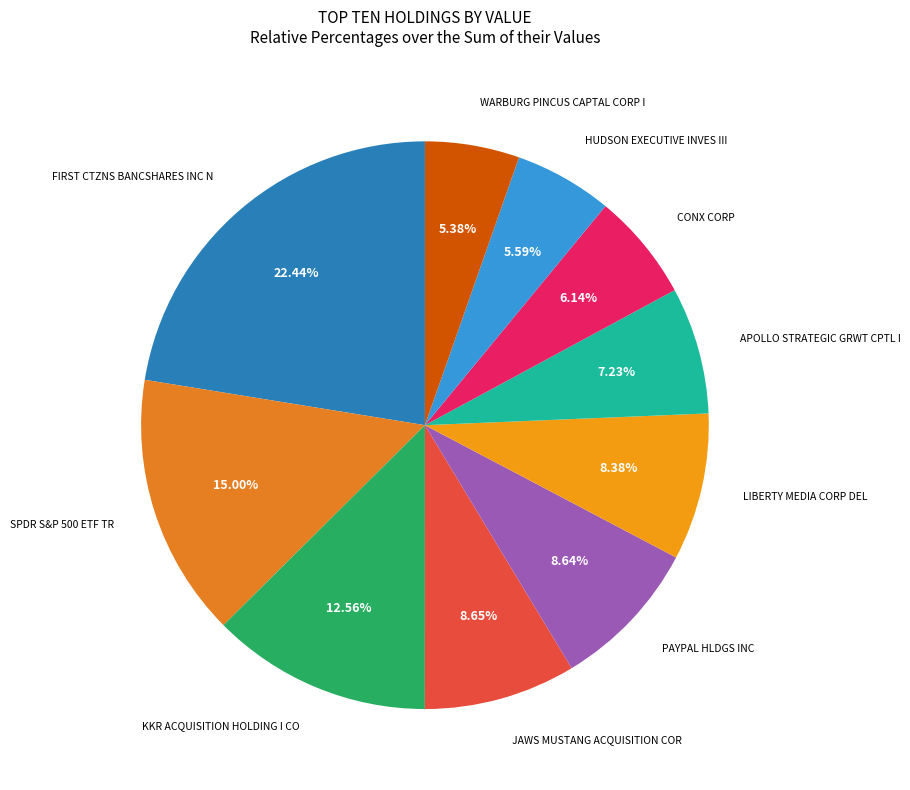

Does any single category account for the majority?

No